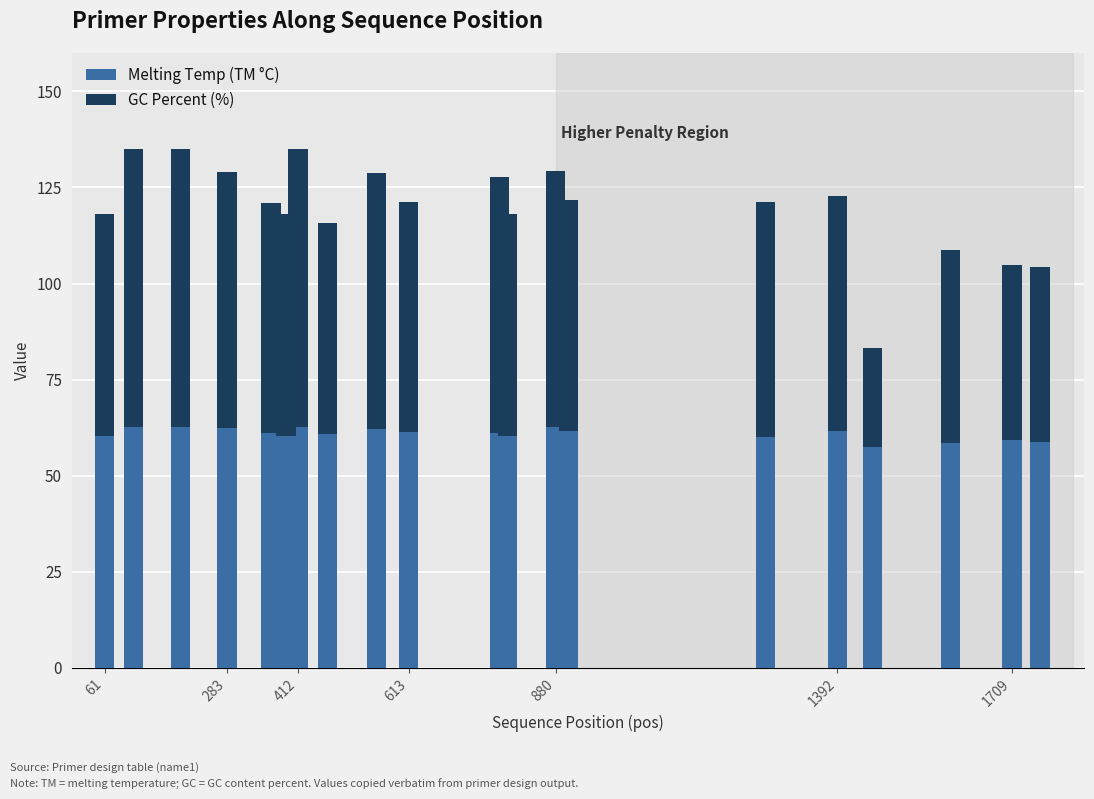

How many data points does each series have?

20